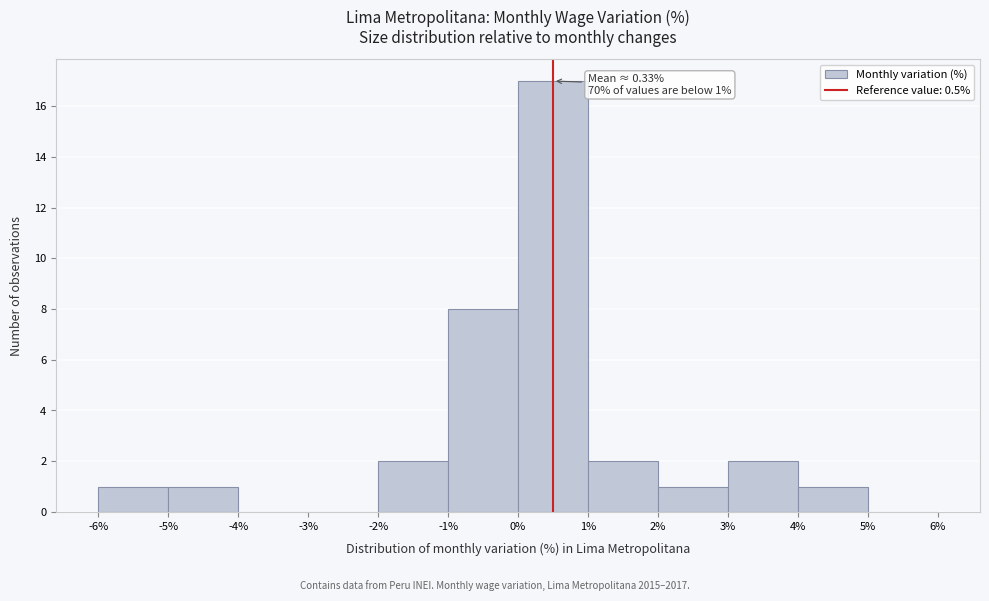

Which range on the x-axis has the tallest bar?

0% to 1%